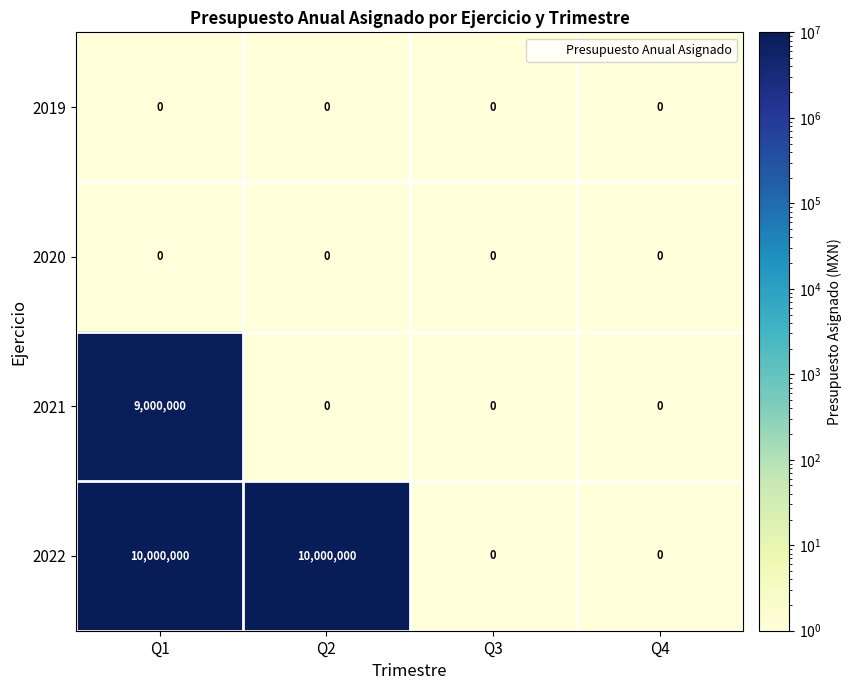

What is the minimum value shown in the chart?

0